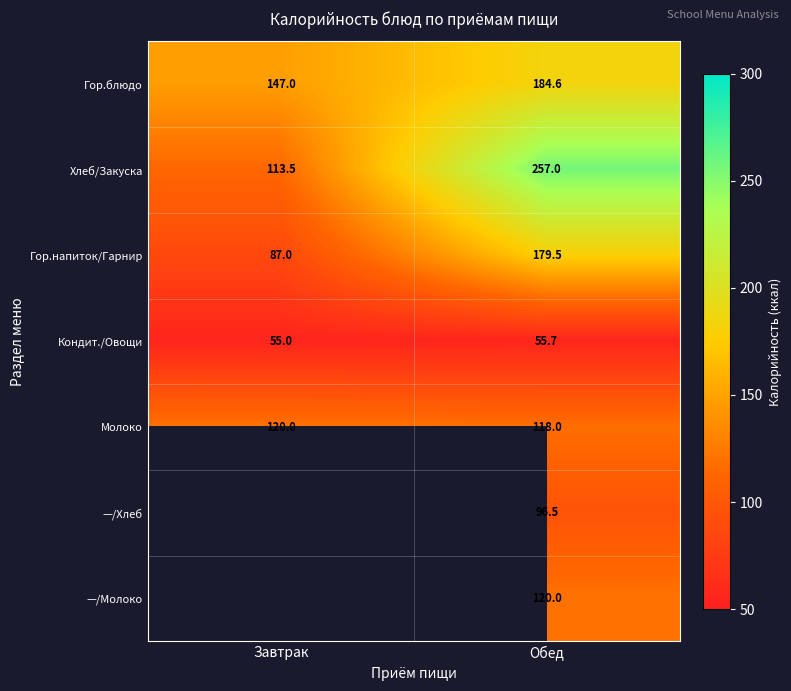

How many distinct data groups are displayed?

7